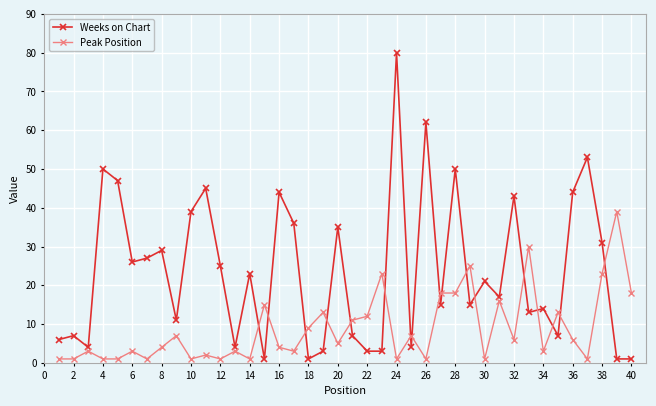

What is the maximum value shown in the chart?

80